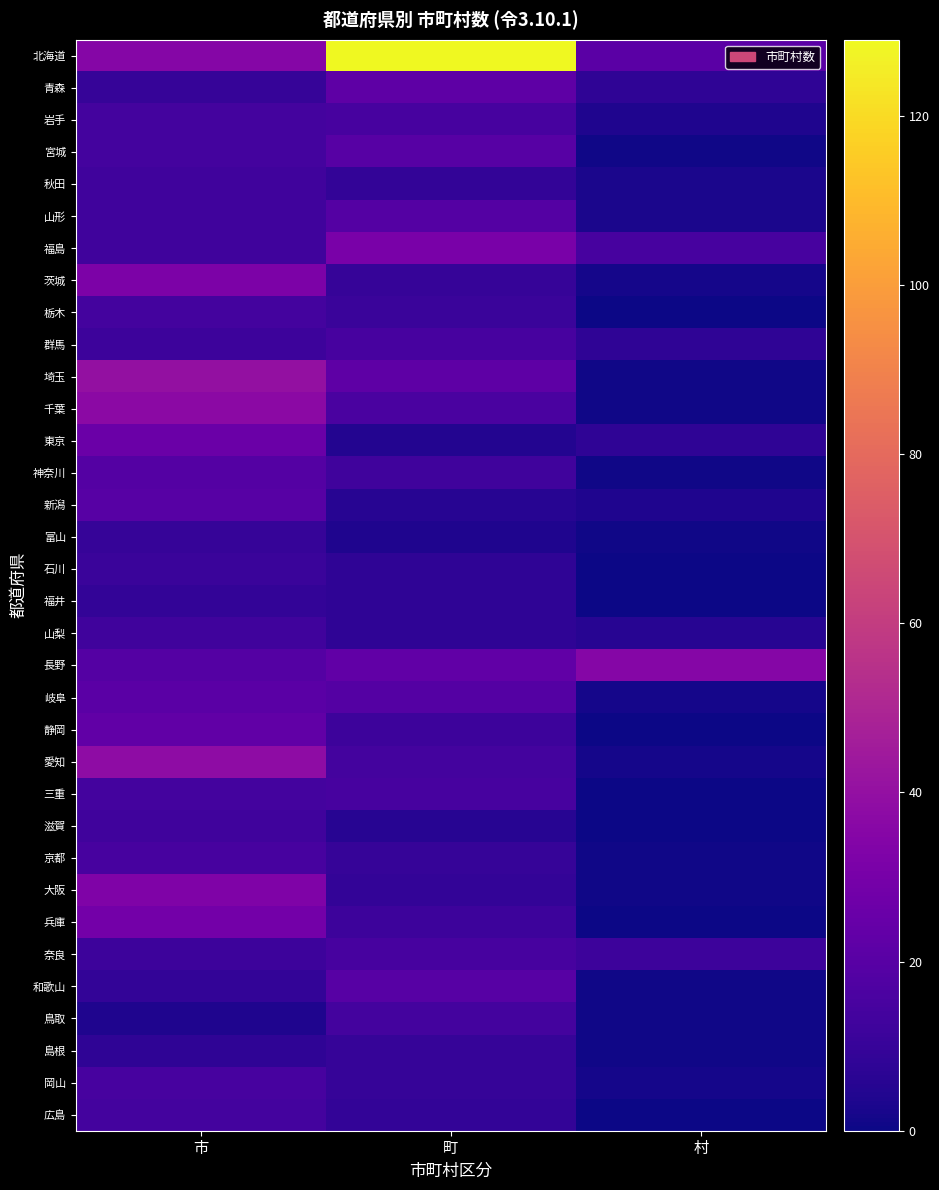

Reading right to left, extract all data points from this chart.

北海道: 村=21	町=129	市=35
青森: 村=8	町=22	市=10
岩手: 村=4	町=15	市=14
宮城: 村=1	町=20	市=14
秋田: 村=3	町=9	市=13
山形: 村=3	町=19	市=13
福島: 村=15	町=31	市=13
茨城: 村=2	町=10	市=32
栃木: 村=0	町=11	市=14
群馬: 村=8	町=15	市=12
埼玉: 村=1	町=22	市=40
千葉: 村=1	町=16	市=37
東京: 村=8	町=5	市=26
神奈川: 村=1	町=13	市=19
新潟: 村=4	町=6	市=20
富山: 村=1	町=4	市=10
石川: 村=0	町=8	市=11
福井: 村=0	町=8	市=9
山梨: 村=6	町=8	市=13
長野: 村=35	町=23	市=19
岐阜: 村=2	町=19	市=21
静岡: 村=0	町=12	市=23
愛知: 村=2	町=14	市=38
三重: 村=0	町=15	市=14
滋賀: 村=0	町=6	市=13
京都: 村=1	町=10	市=15
大阪: 村=1	町=9	市=33
兵庫: 村=0	町=12	市=29
奈良: 村=12	町=15	市=12
和歌山: 村=1	町=20	市=9
鳥取: 村=1	町=14	市=4
島根: 村=1	町=10	市=8
岡山: 村=2	町=10	市=15
広島: 村=0	町=9	市=14